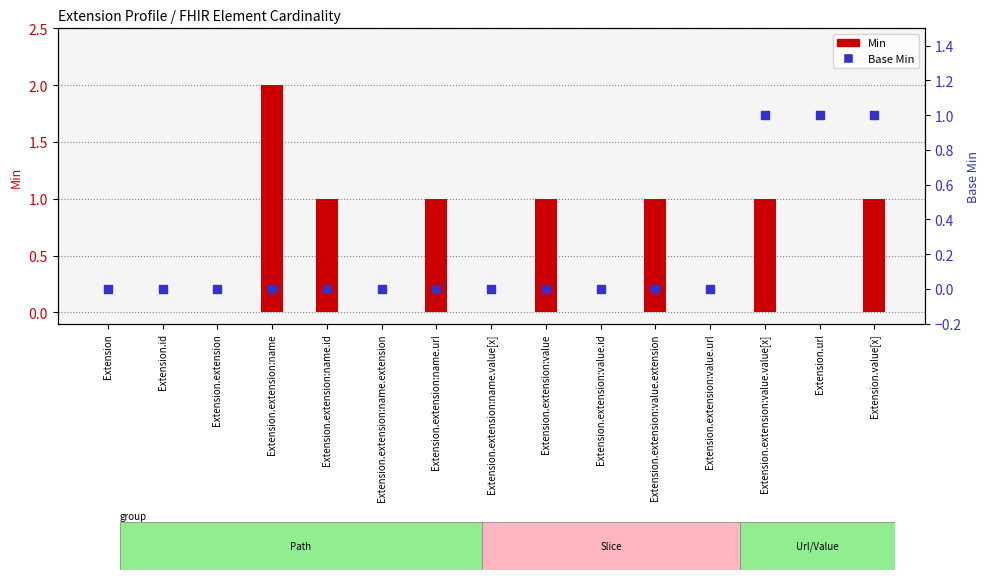

What are all the series names shown in the legend?

Min, Base Min